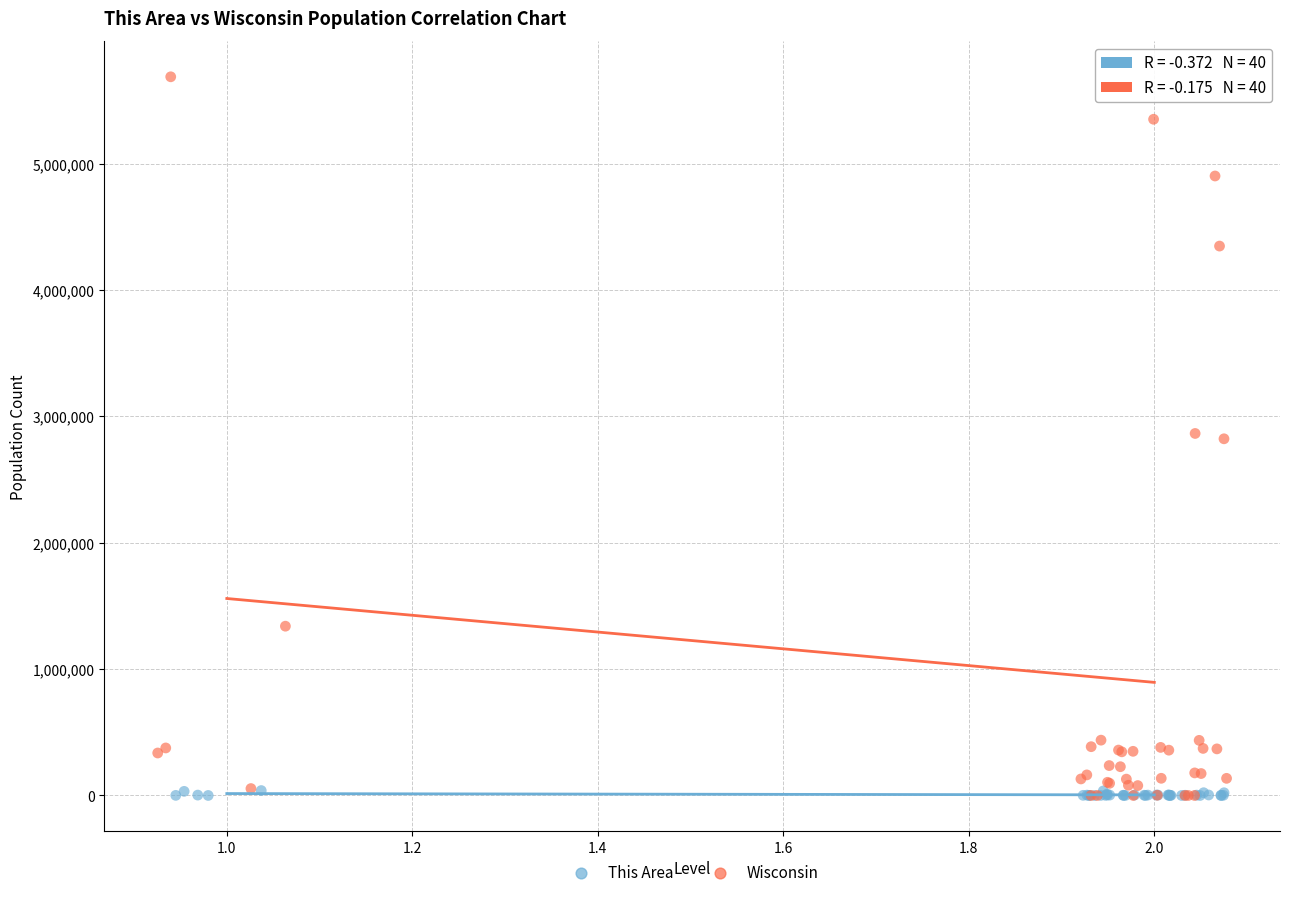

Which series has the largest Y range (max minus min)?

Wisconsin